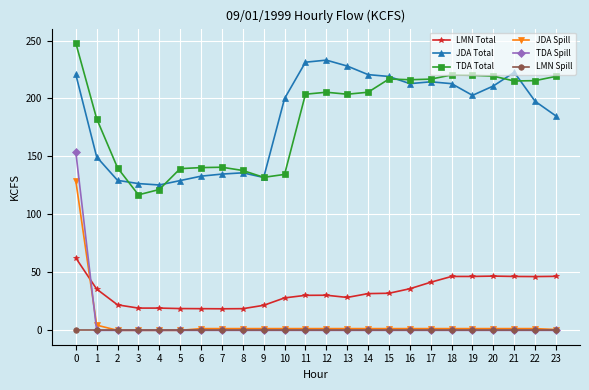

What is the minimum value for JDA Total?

125.4